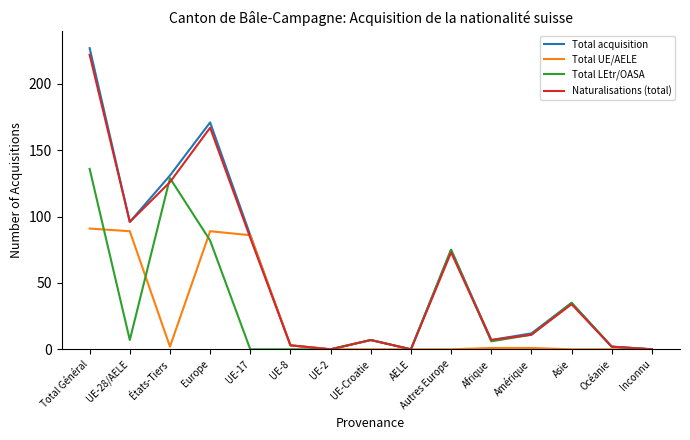

At which category is the sum across all series the highest?

Total Général